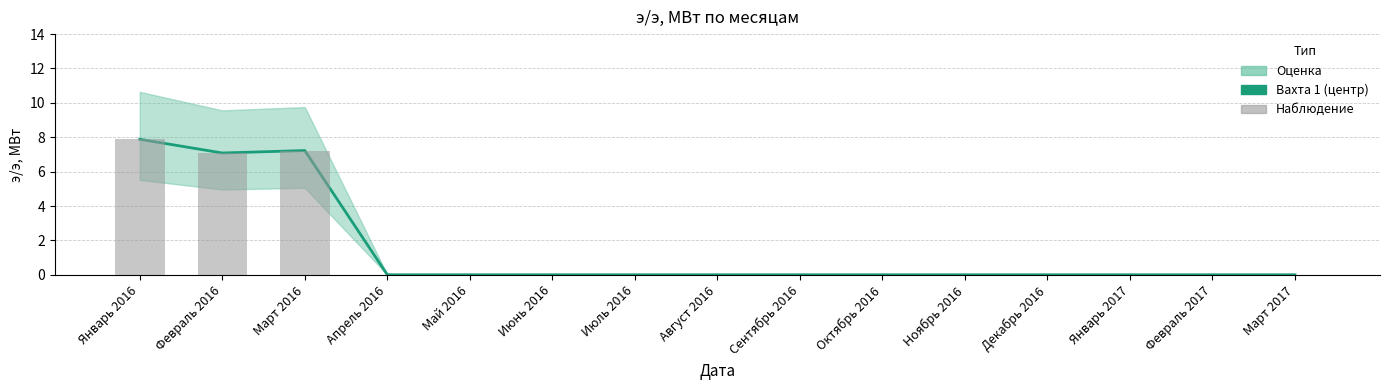

Reading right to left, list all the values displayed in this chart.

Вахта 1: Март 2017=0.0	Февраль 2017=0.0	Январь 2017=0.0	Декабрь 2016=0.0	Ноябрь 2016=0.0	Октябрь 2016=0.0	Сентябрь 2016=0.0	Август 2016=0.0	Июль 2016=0.0	Июнь 2016=0.0	Май 2016=0.0	Апрель 2016=0.0	Март 2016=7.2	Февраль 2016=7.1	Январь 2016=7.9
Наблюдение: Март 2017=0.0	Февраль 2017=0.0	Январь 2017=0.0	Декабрь 2016=0.0	Ноябрь 2016=0.0	Октябрь 2016=0.0	Сентябрь 2016=0.0	Август 2016=0.0	Июль 2016=0.0	Июнь 2016=0.0	Май 2016=0.0	Апрель 2016=0.0	Март 2016=7.2	Февраль 2016=7.1	Январь 2016=7.9